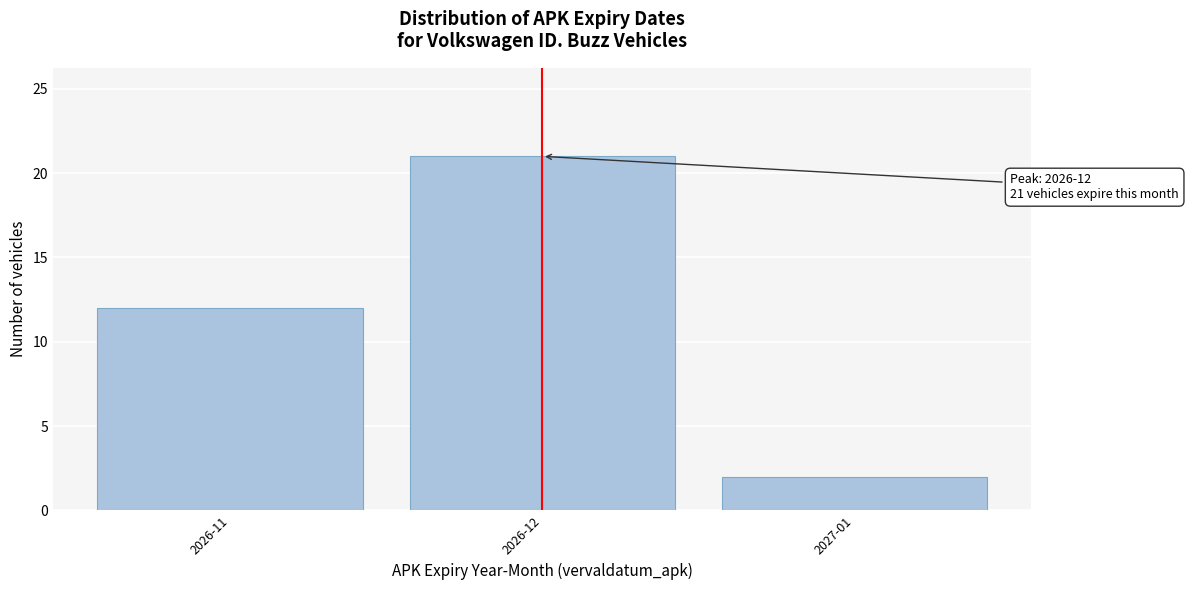

Reading left to right, what are all the values shown in this chart?

2026-11=12	2026-12=21	2027-01=2